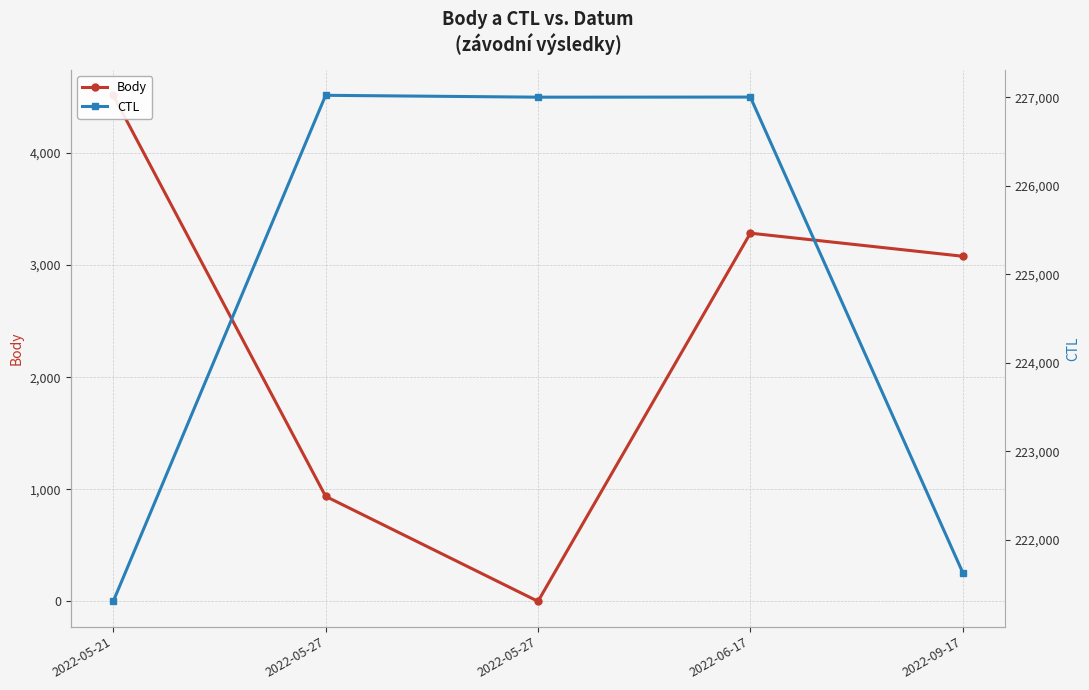

What is the difference between the maximum and minimum values in the CTL series?

5718